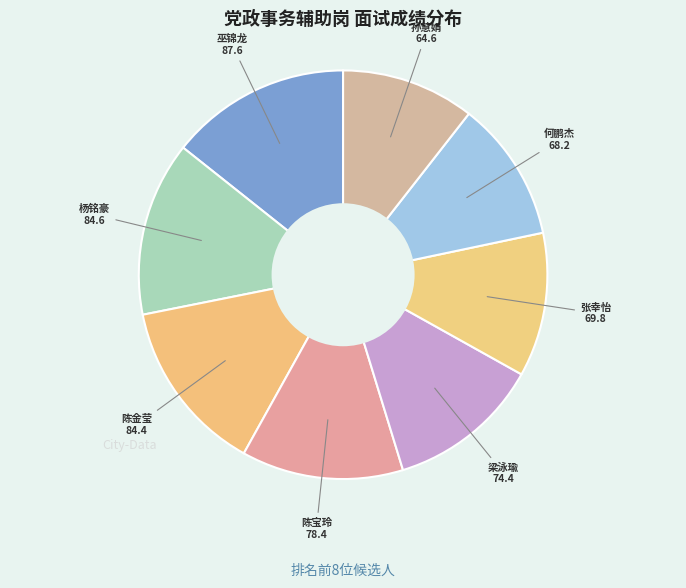

What is the largest slice in the pie chart?

巫锦龙